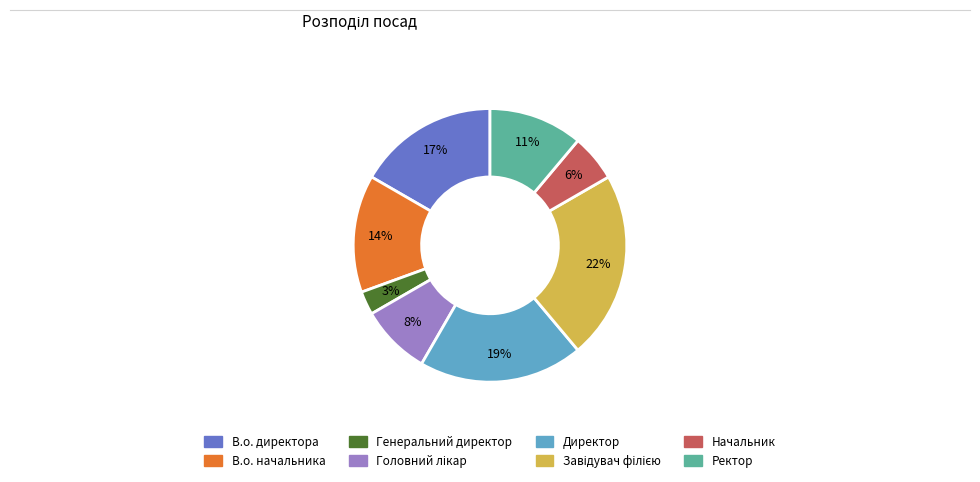

To the nearest percent, what is the difference between the Генеральний директор and Начальник slice percentages?

3%